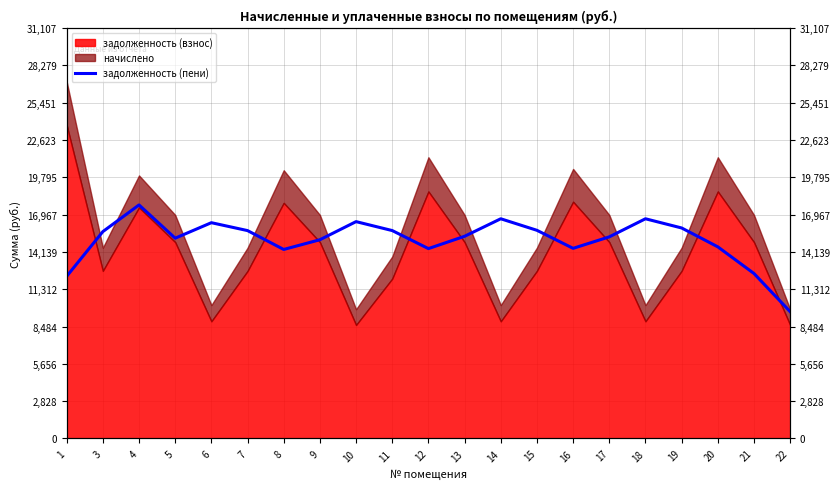

What is the difference between the second highest and second lowest values?

4361.8